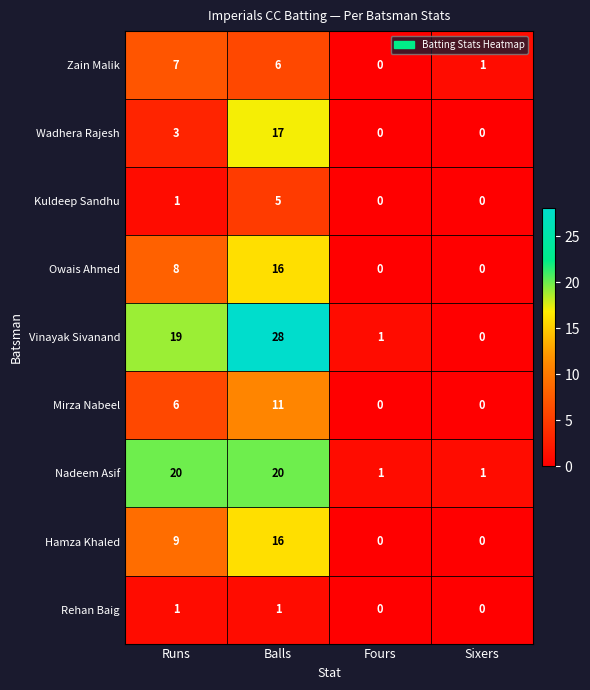

Between Runs and Fours, which series saw the biggest shift?

Nadeem Asif